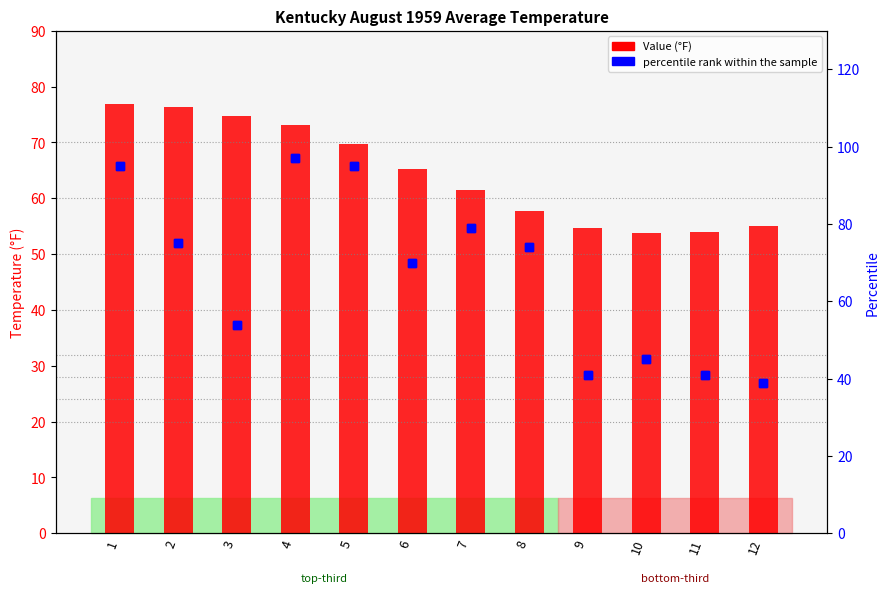

How many values in the Value (°F) series are below 65?

6